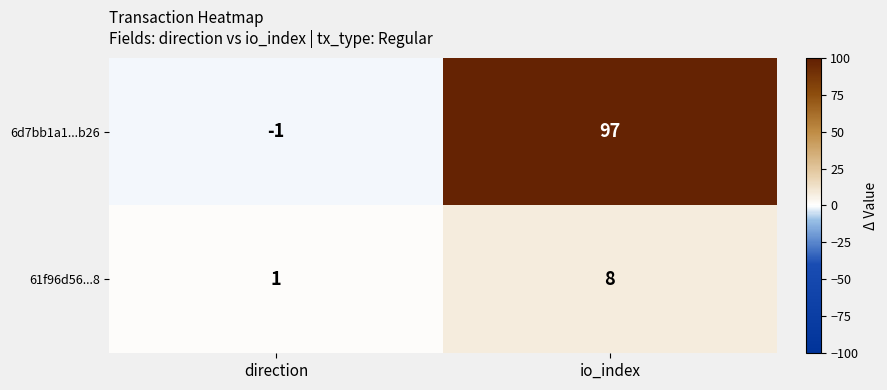

How many data points does each series have?

2